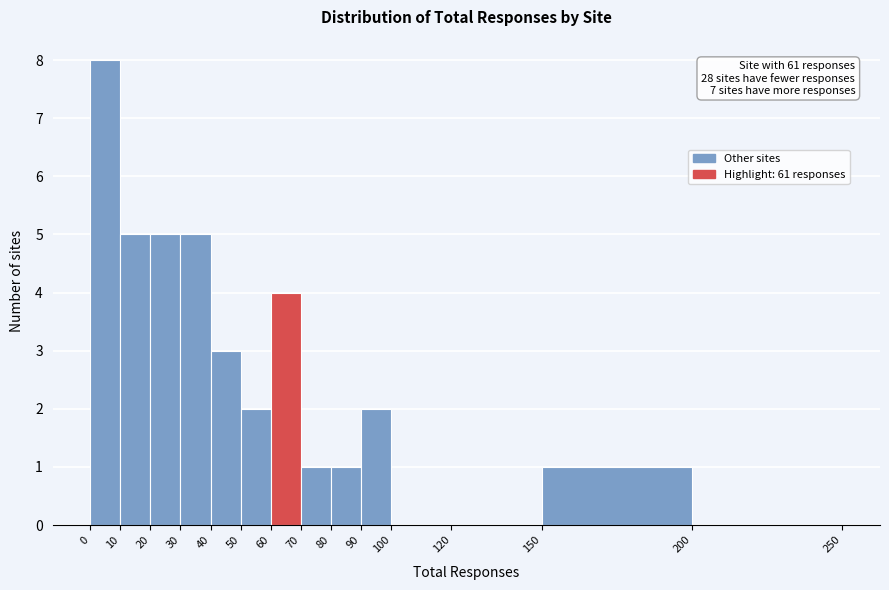

Over which range of the x-axis is the bar tallest?

0 to 10